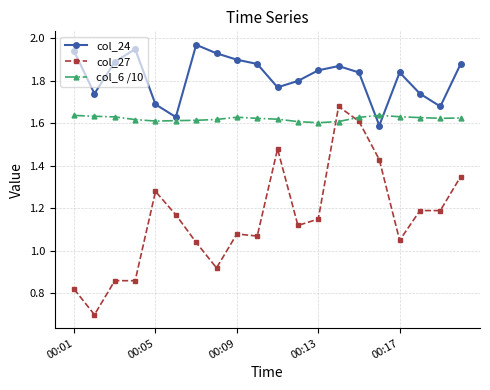

Count the col_6 /10 values in the range 1 to 2.

20